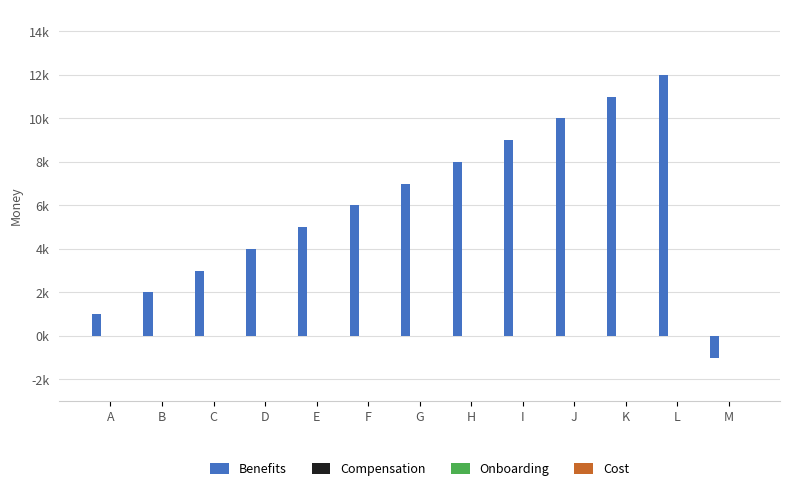

Does the chart contain any negative values?

Yes